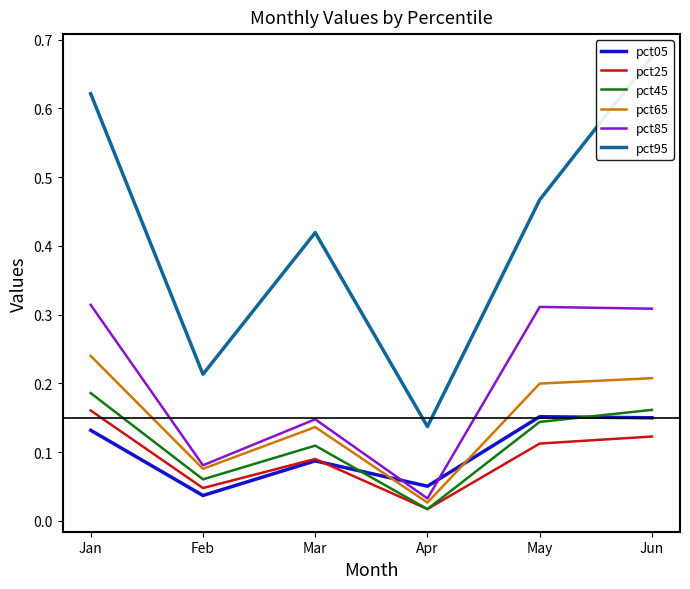

Between Apr and Jan, which is larger?

Jan